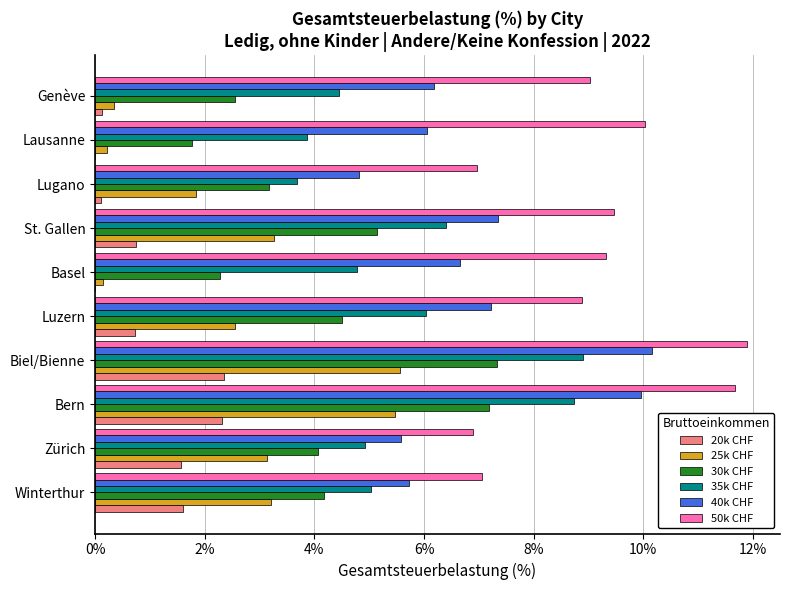

The value of 50k CHF at Lausanne is 13.4. True or false?

False